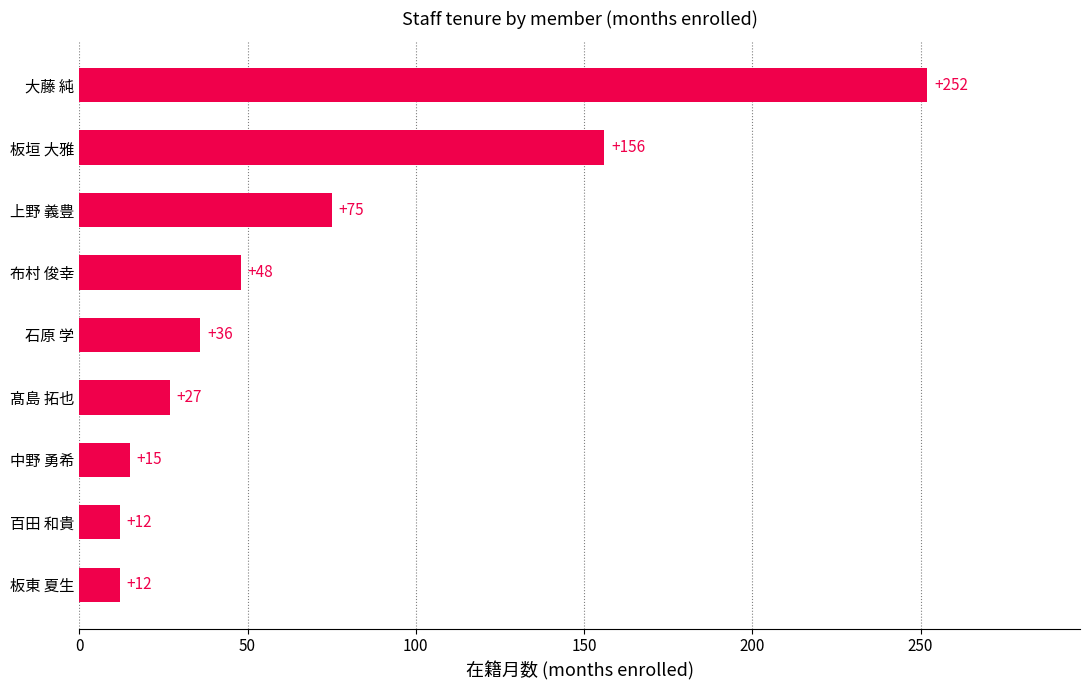

Which label corresponds to the largest value in the chart?

大藤 純